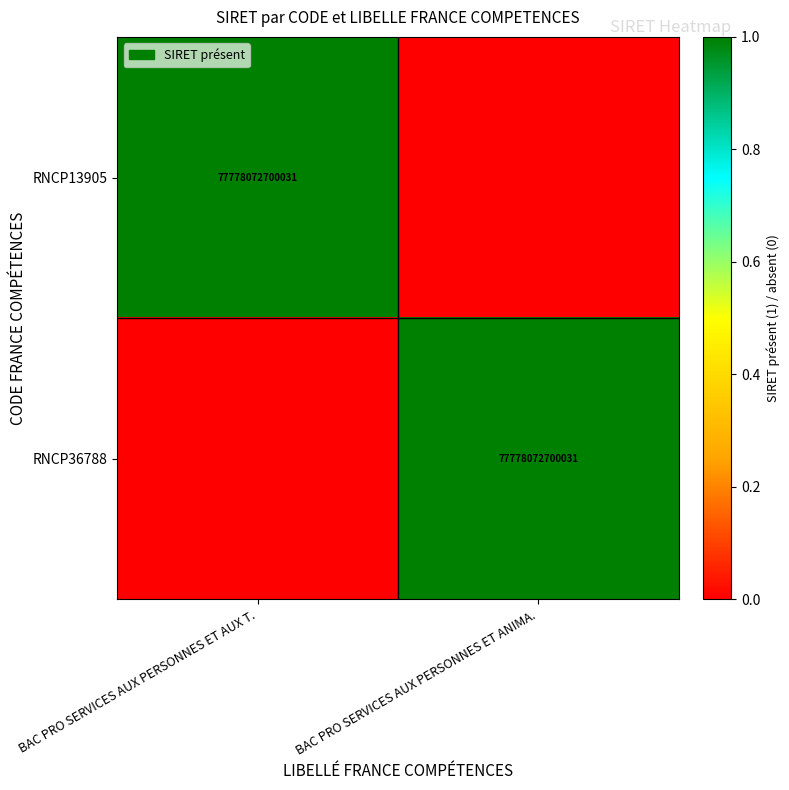

What is the difference between the highest and lowest values at BAC PRO SERVICES AUX PERSONNES ET ANIMA.?

1